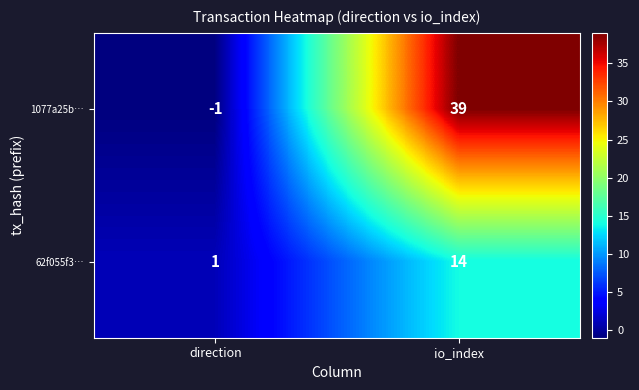

Reading right to left, list all the values displayed in this chart.

1077a25b…: io_index=39	direction=-1
62f055f3…: io_index=14	direction=1